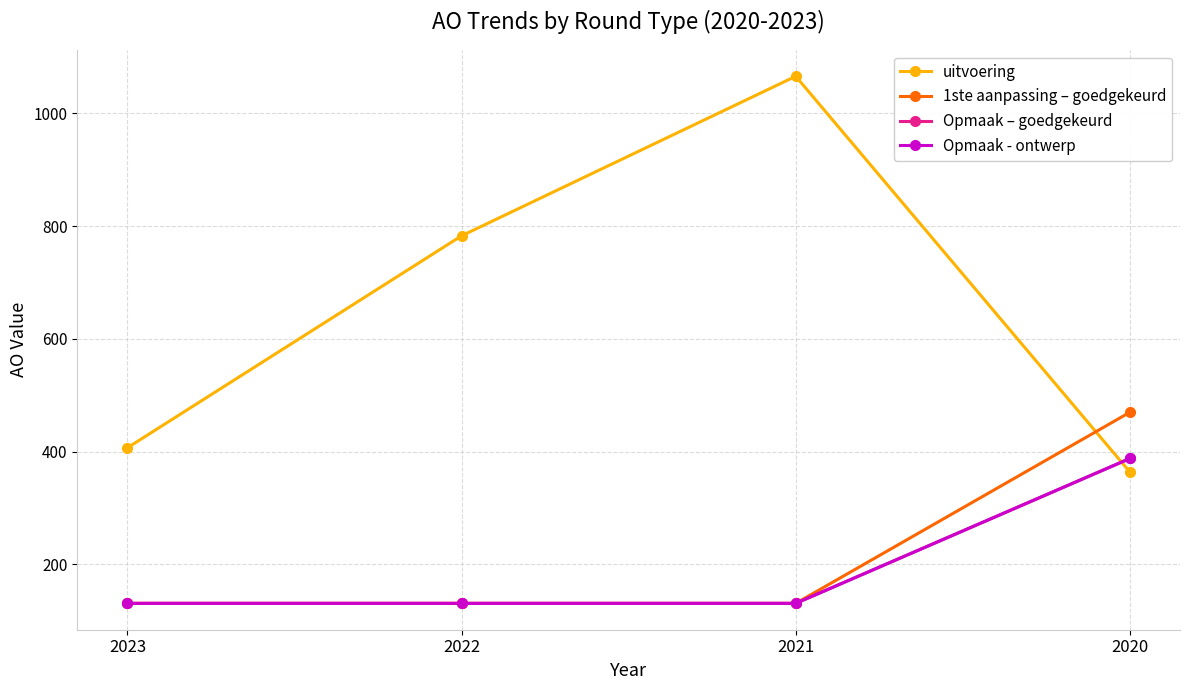

Does the chart have visible grid lines?

Yes